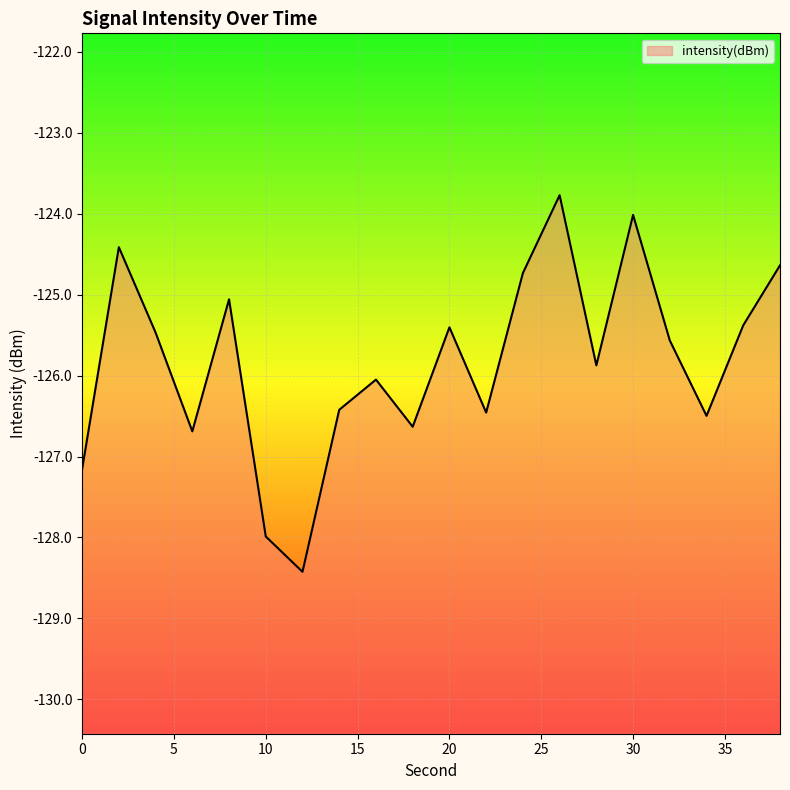

What is the minimum value shown in the chart?

-128.4